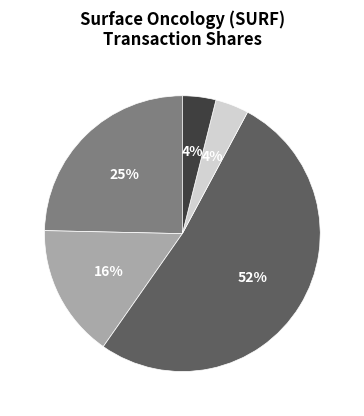

To the nearest percent, what is the difference between the largest and smallest slice percentages?

48%